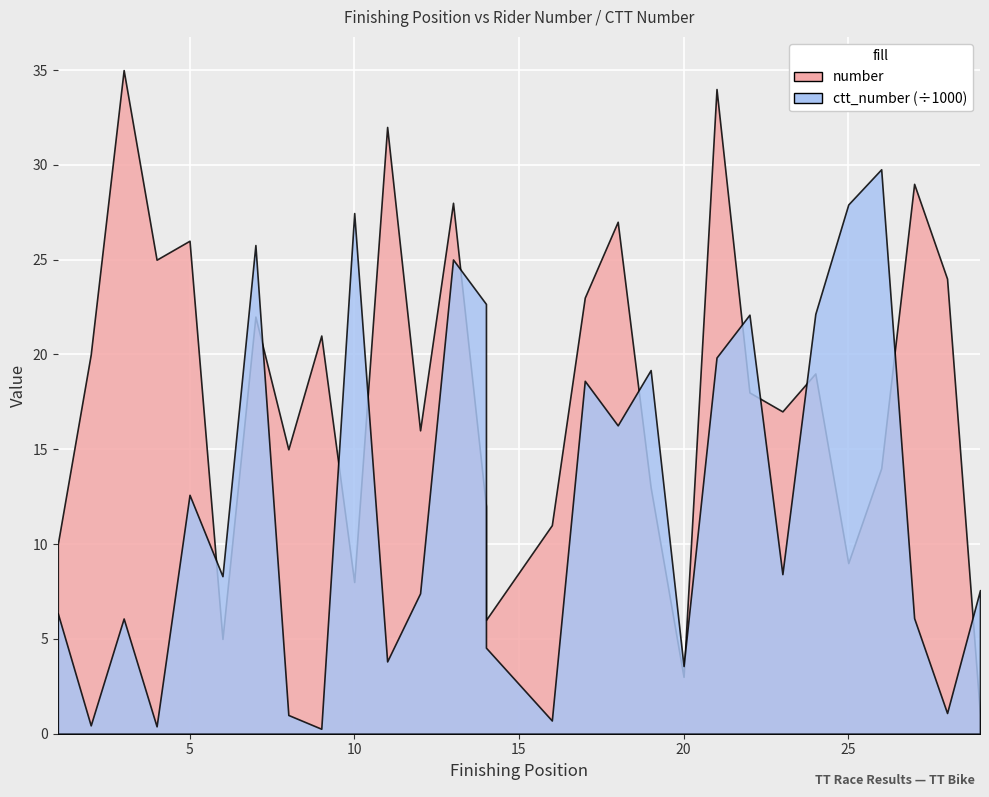

How many values in the ctt_number series are below 8310?

14